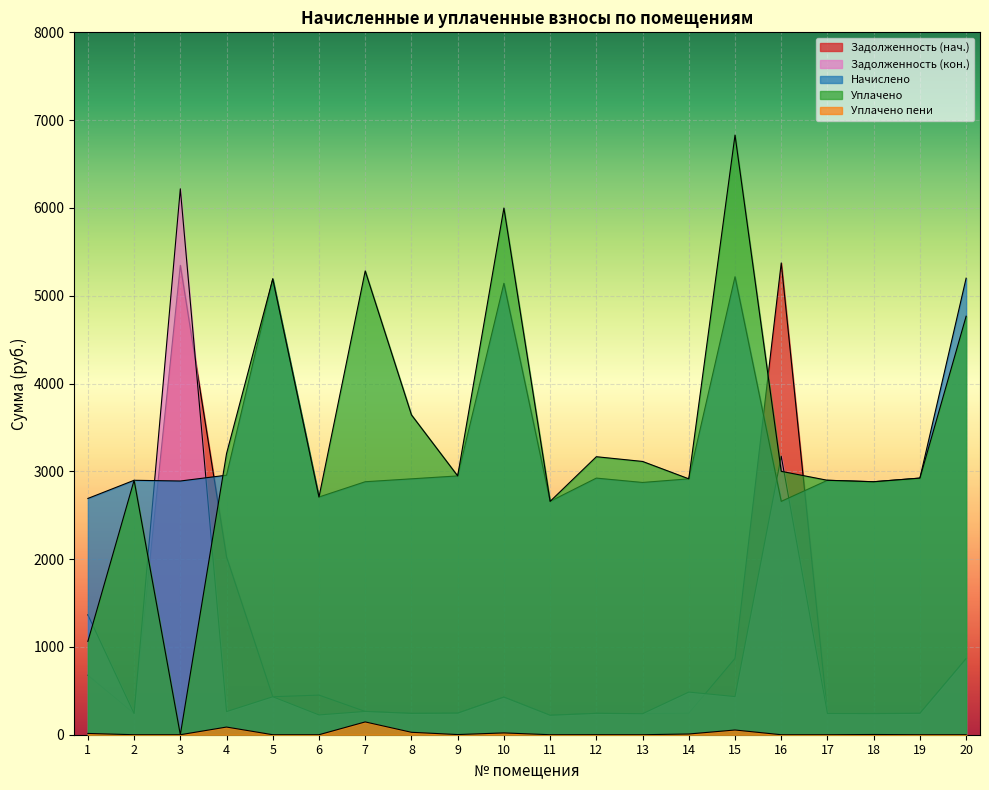

At how many categories does at least one series exceed 4597?

7